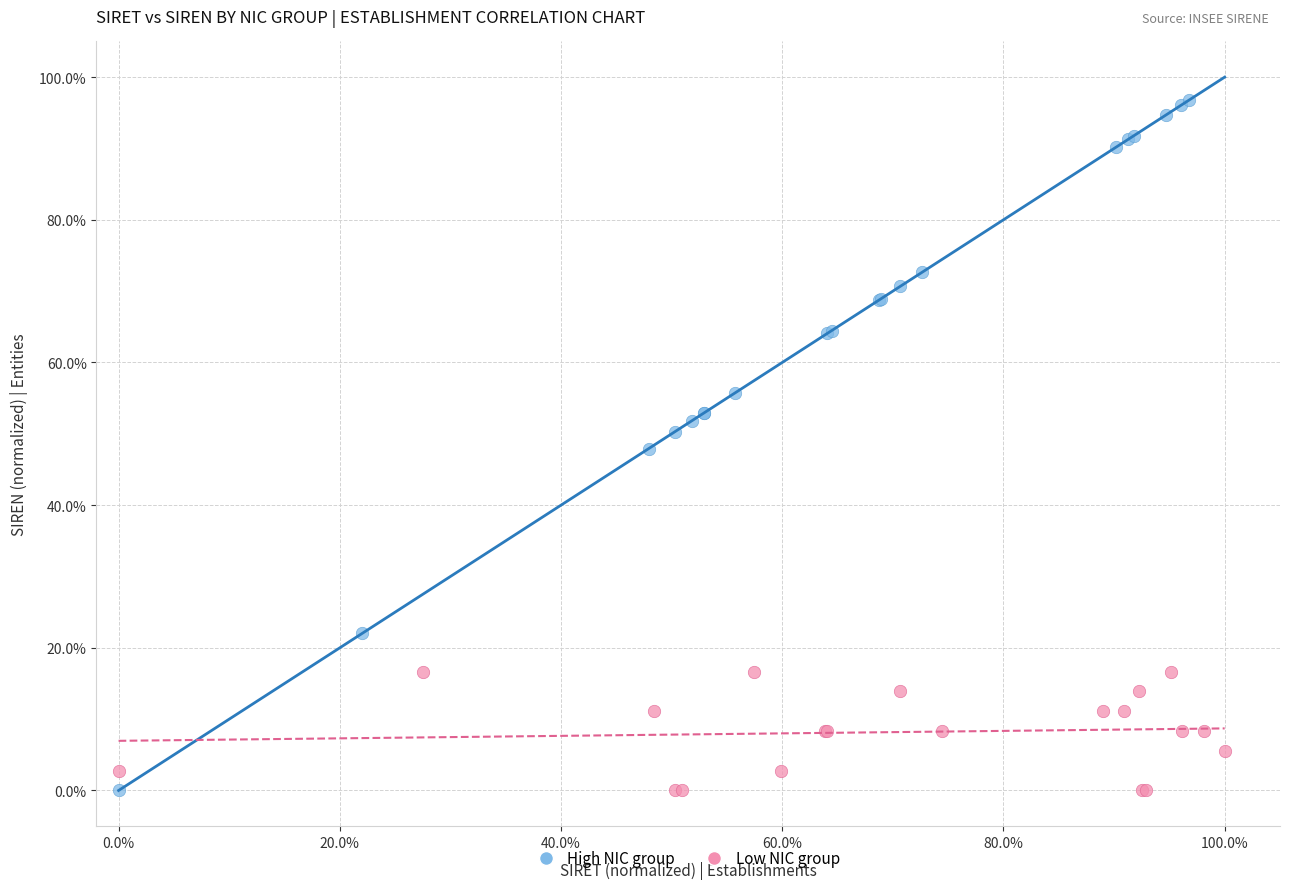

What are all the series names shown in the legend?

High NIC group, Low NIC group